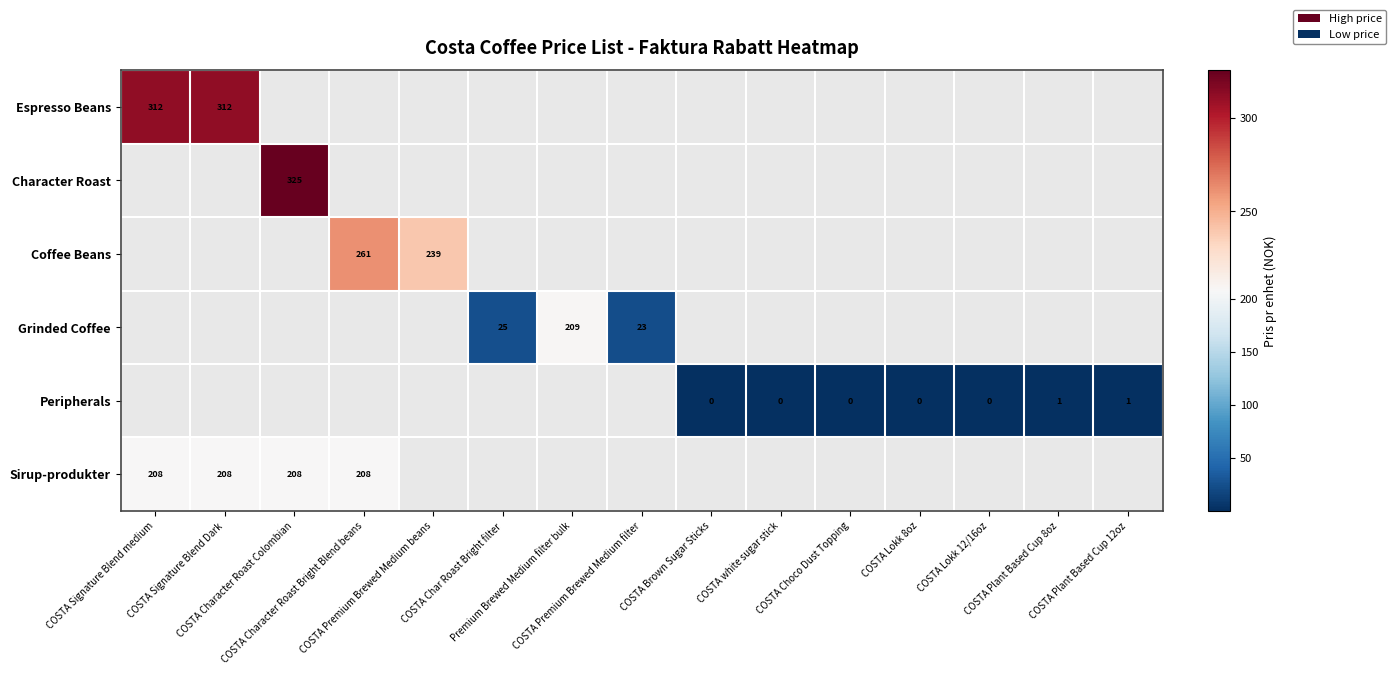

How many data points does each series have?

15